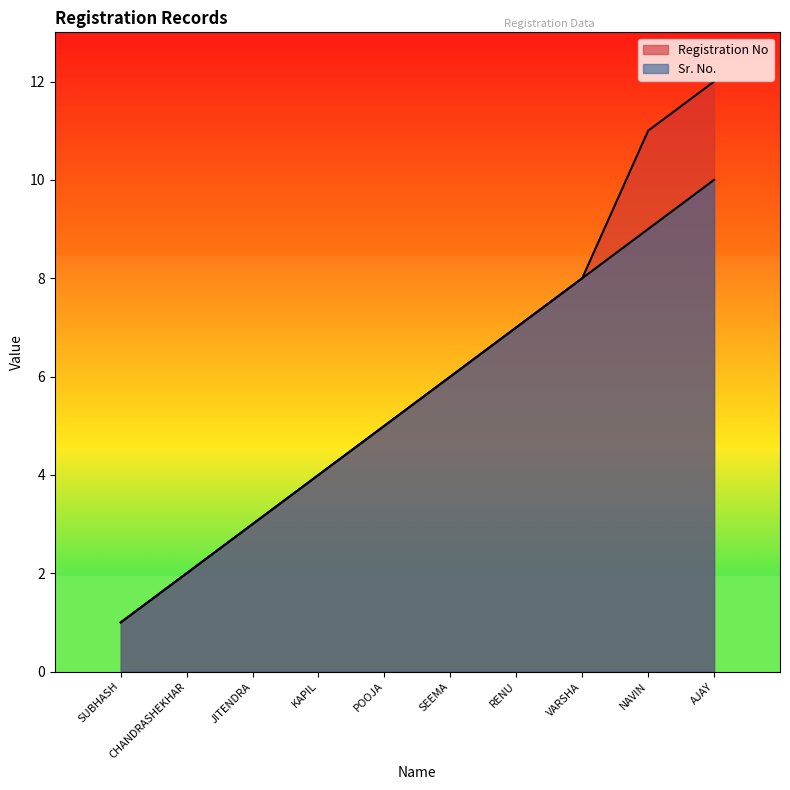

What are all the series names shown in the legend?

Registration No, Sr. No.